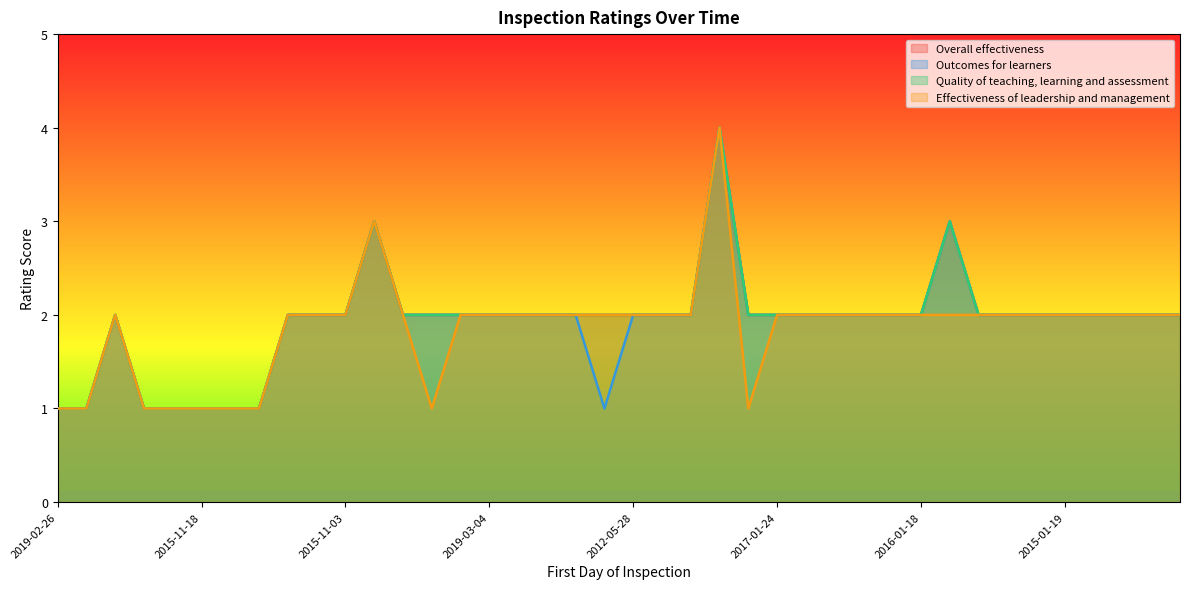

What is the difference between the second highest and minimum values in the Outcomes for learners series?

2